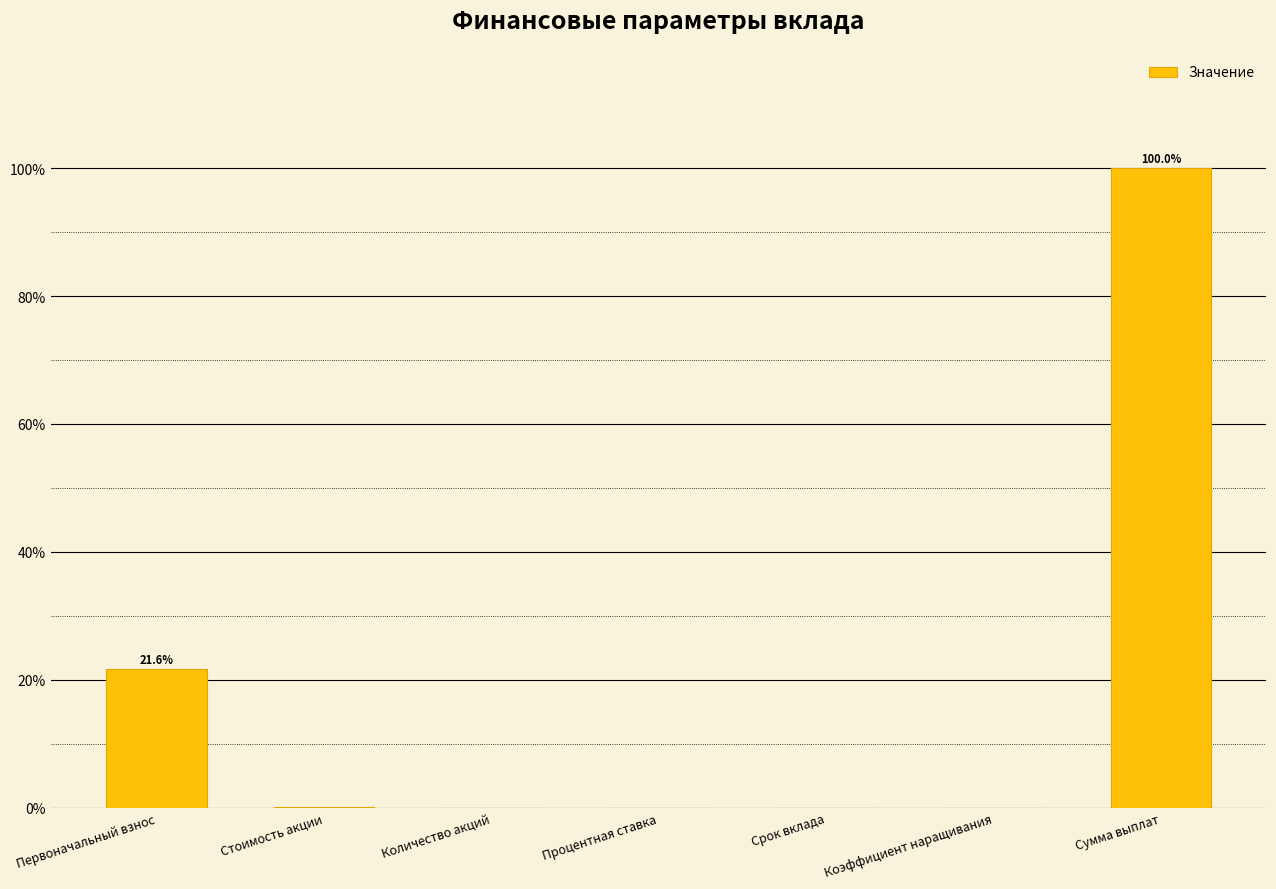

How many data points does each series have?

7